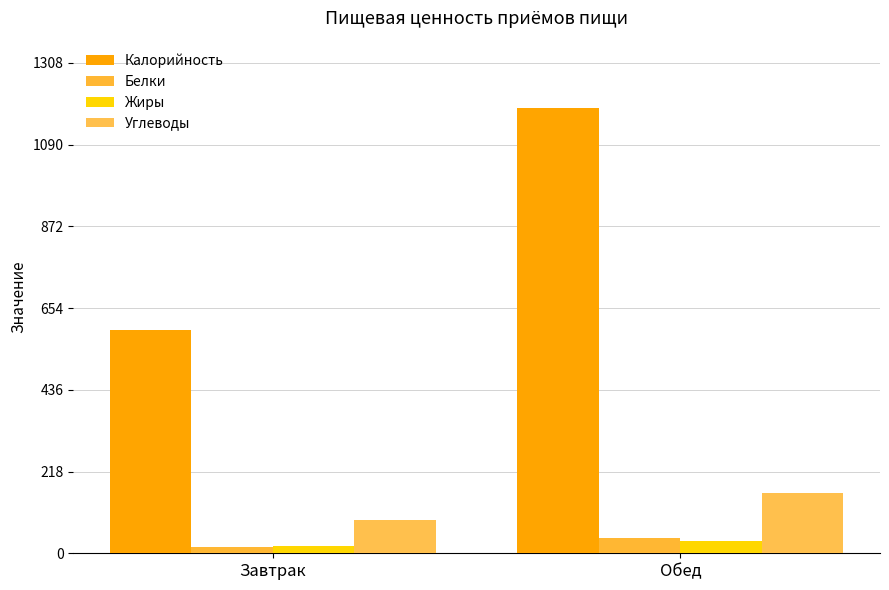

What are all the series names shown in the legend?

Калорийность, Белки, Жиры, Углеводы